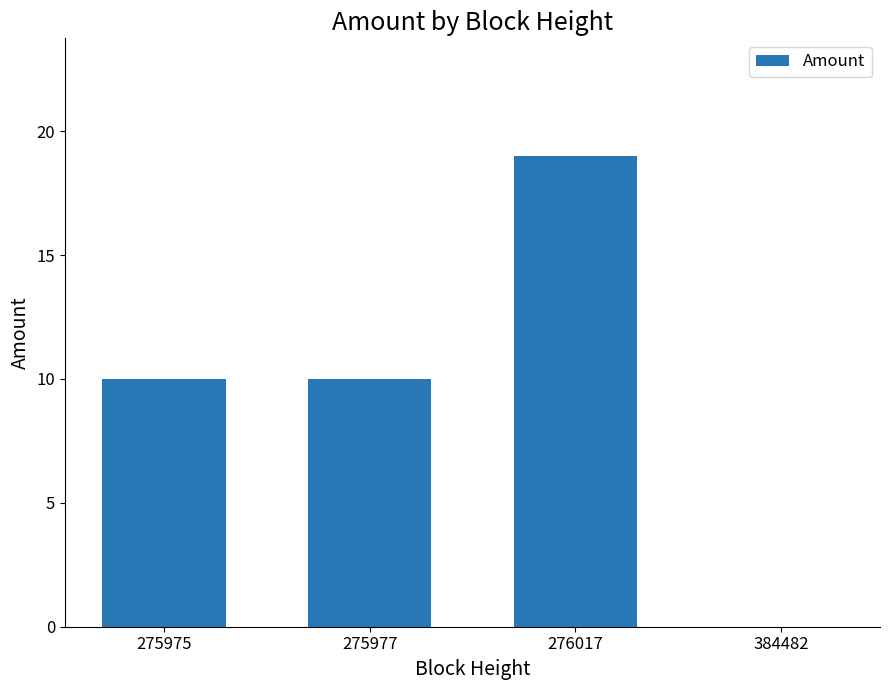

What is the sum of the values at 275975 and 384482?

10